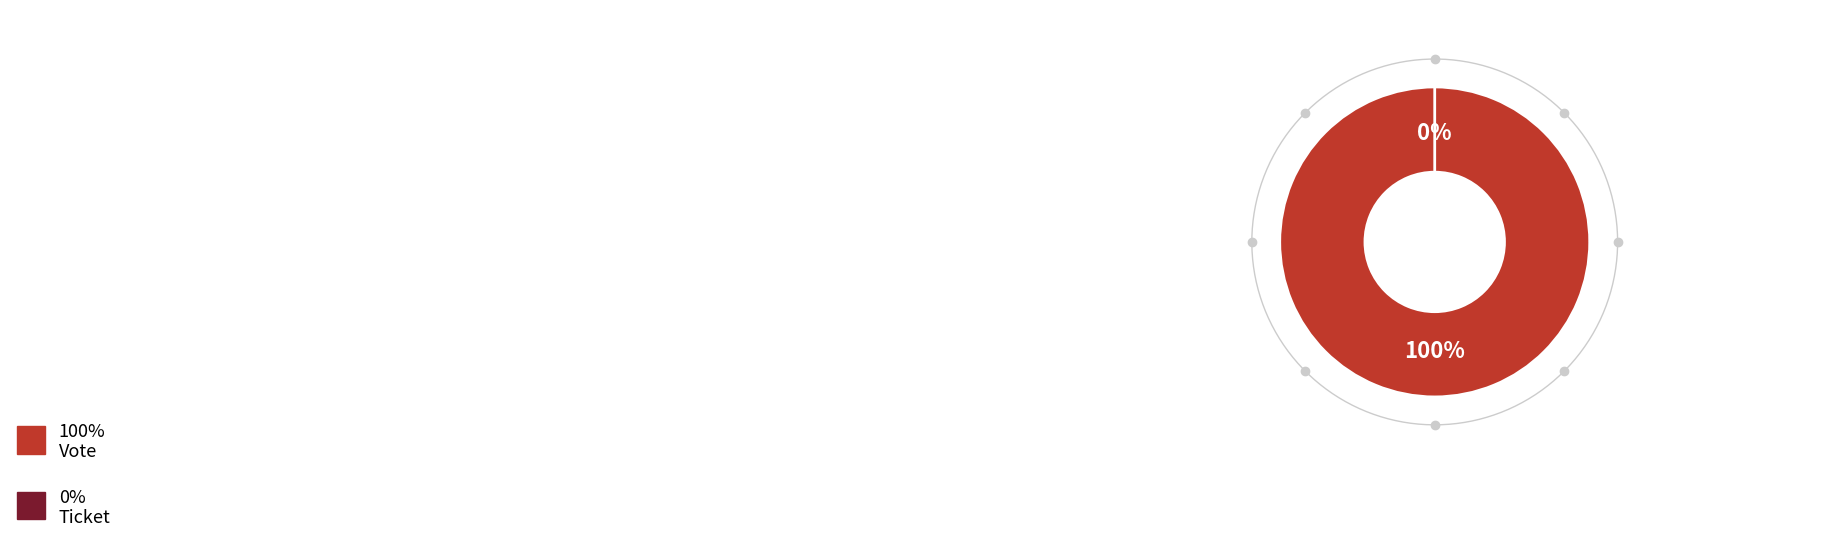

How many segments does this pie chart have?

2